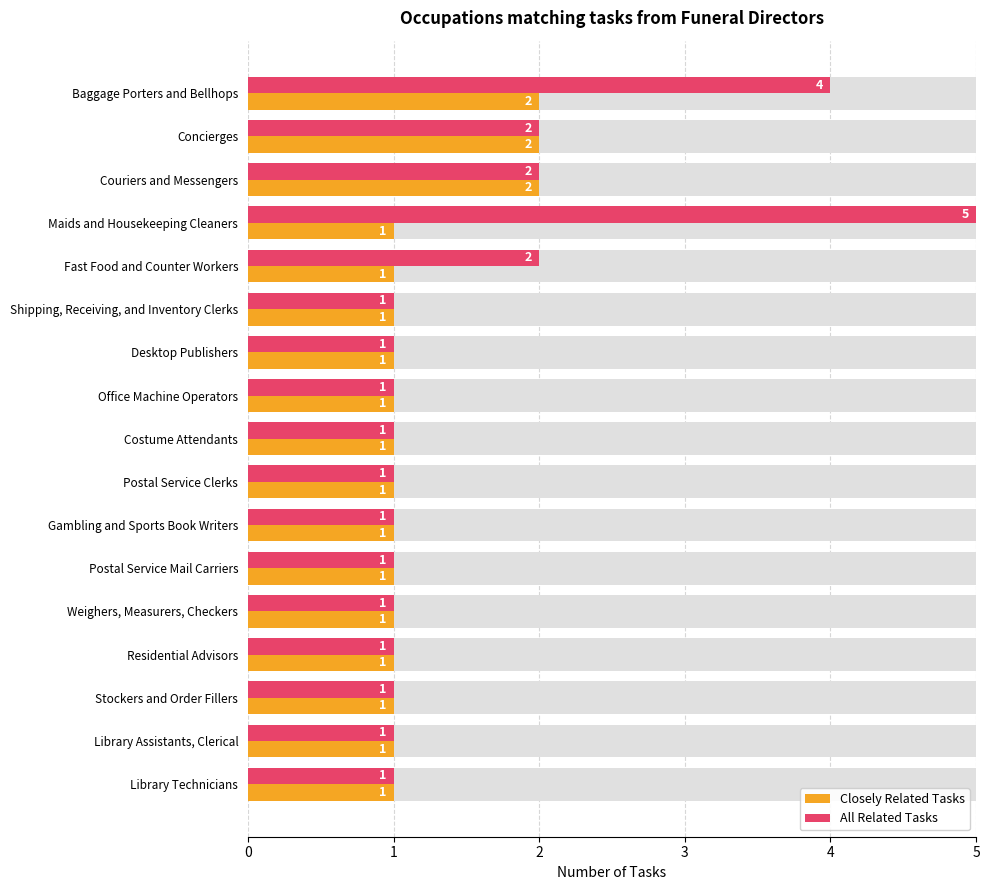

Reading left to right, list all the values displayed in this chart.

Closely Related Tasks: 2	2	2	1	1	1	1	1	1	1	1	1	1	1	1	1	1
All Related Tasks: 4	2	2	5	2	1	1	1	1	1	1	1	1	1	1	1	1